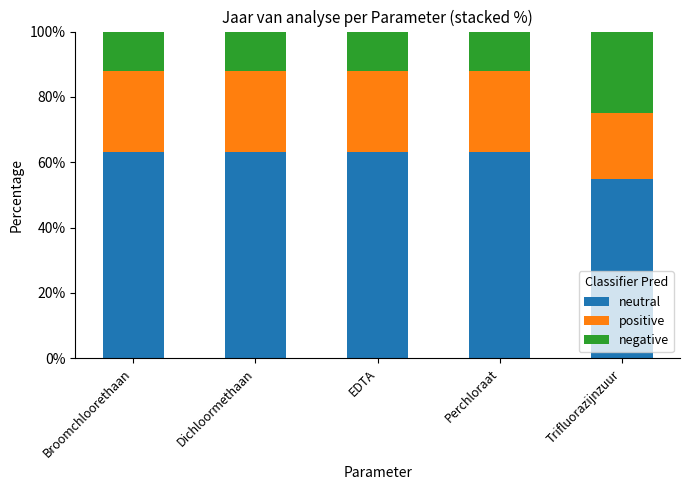

What is the approximate value of neutral at Trifluorazijnzuur?

55